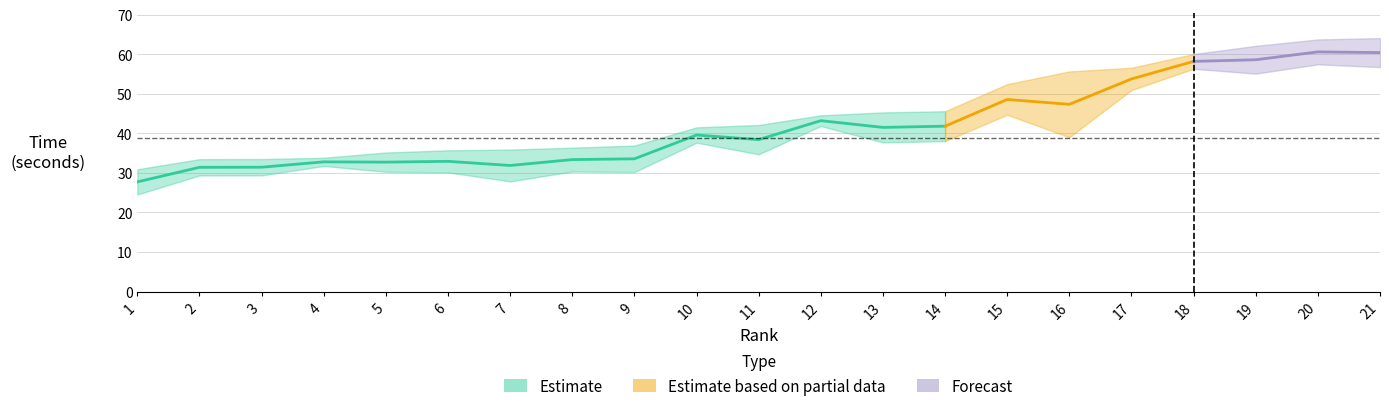

What is the maximum value shown in the chart?

64.0